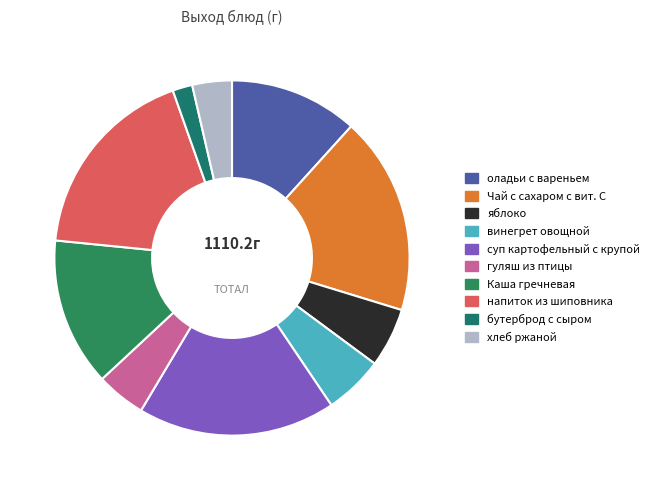

To the nearest percent, what is the difference between the largest and smallest slice percentages?

16%